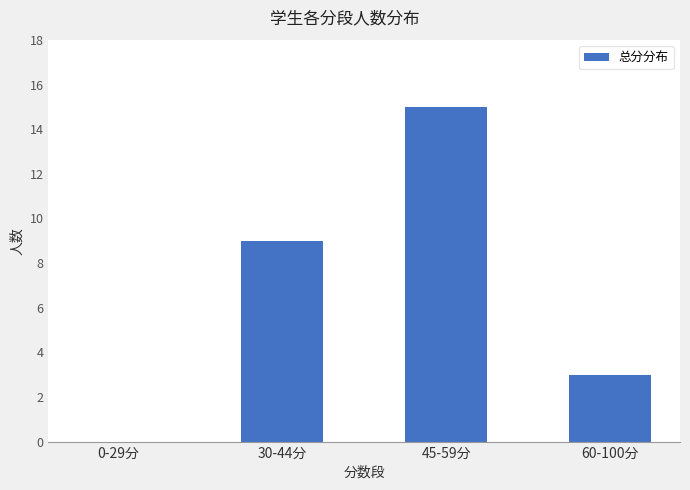

The chart shows a value of 15 at 45-59分. True or false?

True